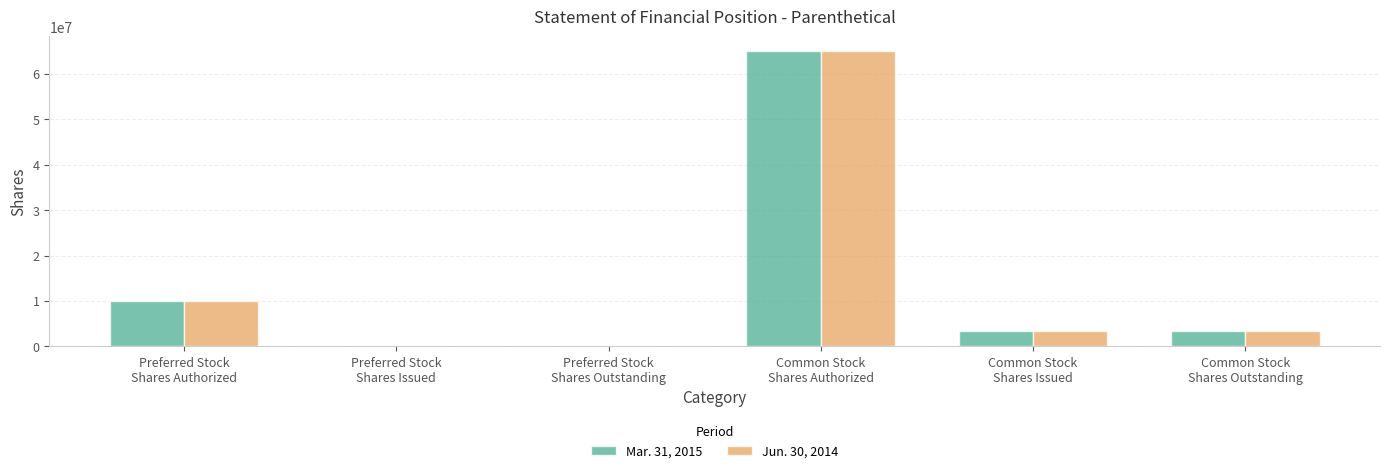

Reading right to left, transcribe all the data shown in this chart.

Mar. 31, 2015: 3305000	3305000	65000000	0	0	10000000
Jun. 30, 2014: 3305000	3305000	65000000	0	0	10000000